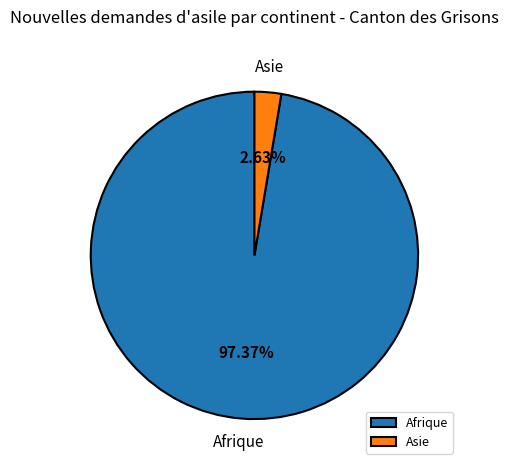

Count the number of slices in the pie.

2